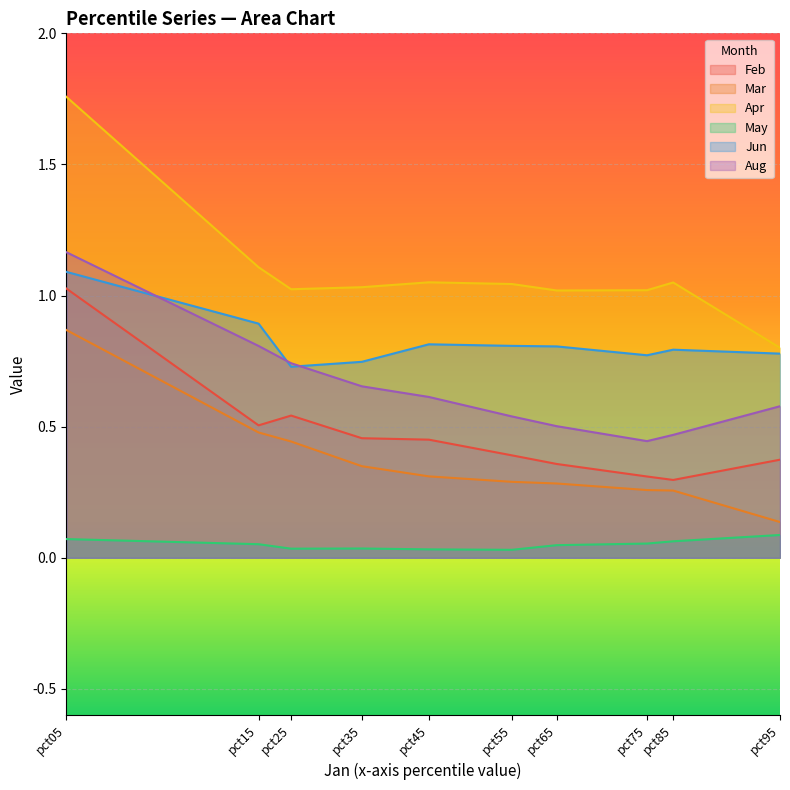

What is the average value of the Apr series?

1.1